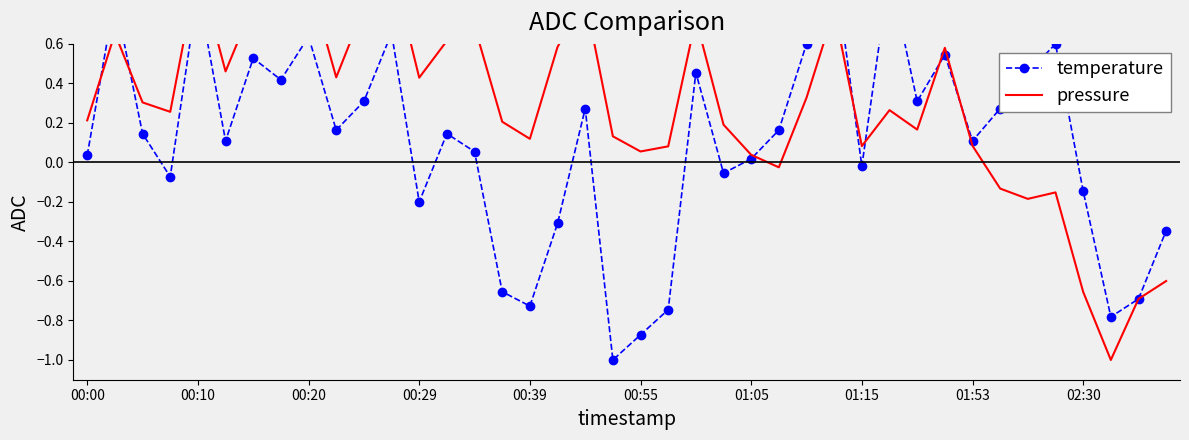

Which series changed the most between 00:39 and 23?

temperature